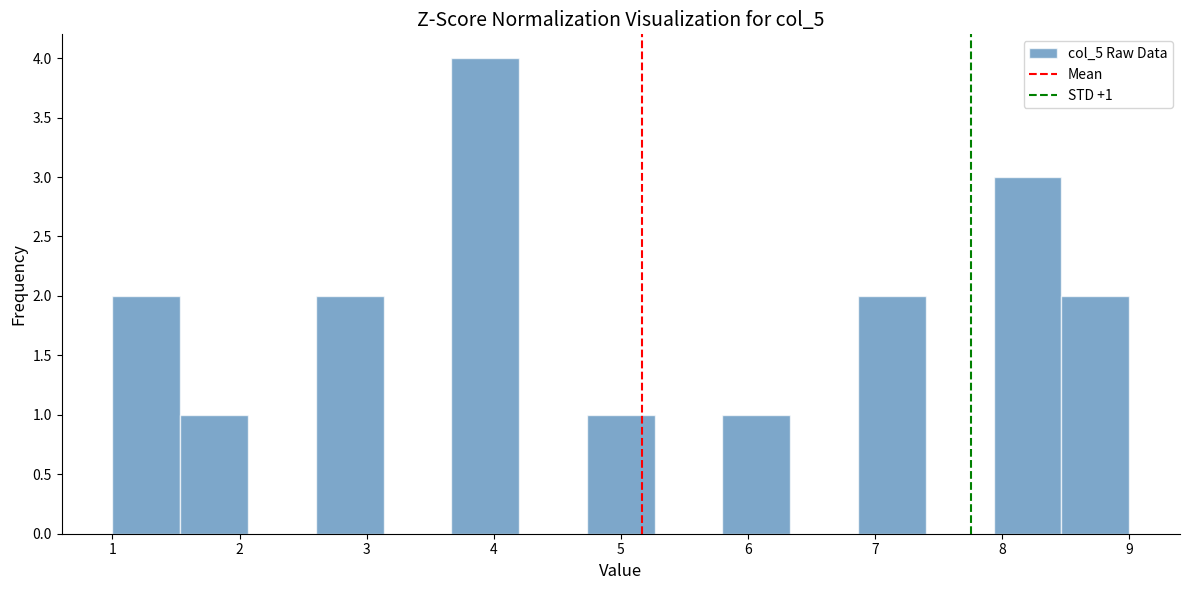

Which range on the x-axis has the tallest bar?

3.7 to 4.2